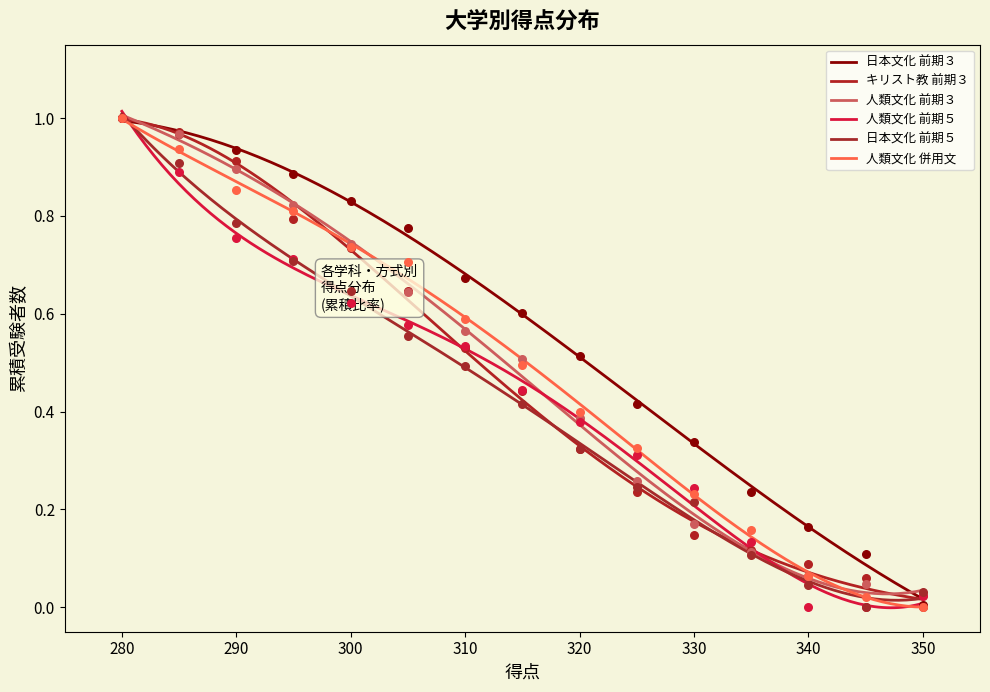

What are all the series names shown in the legend?

日本文化 前期３, キリスト教 前期３, 人類文化 前期３, 人類文化 前期５, 日本文化 前期５, 人類文化 併用文